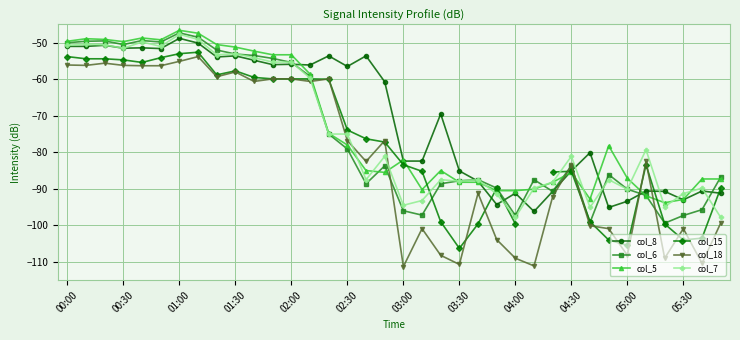

Is it true that col_5 equals -52.1 at 03:00?

False